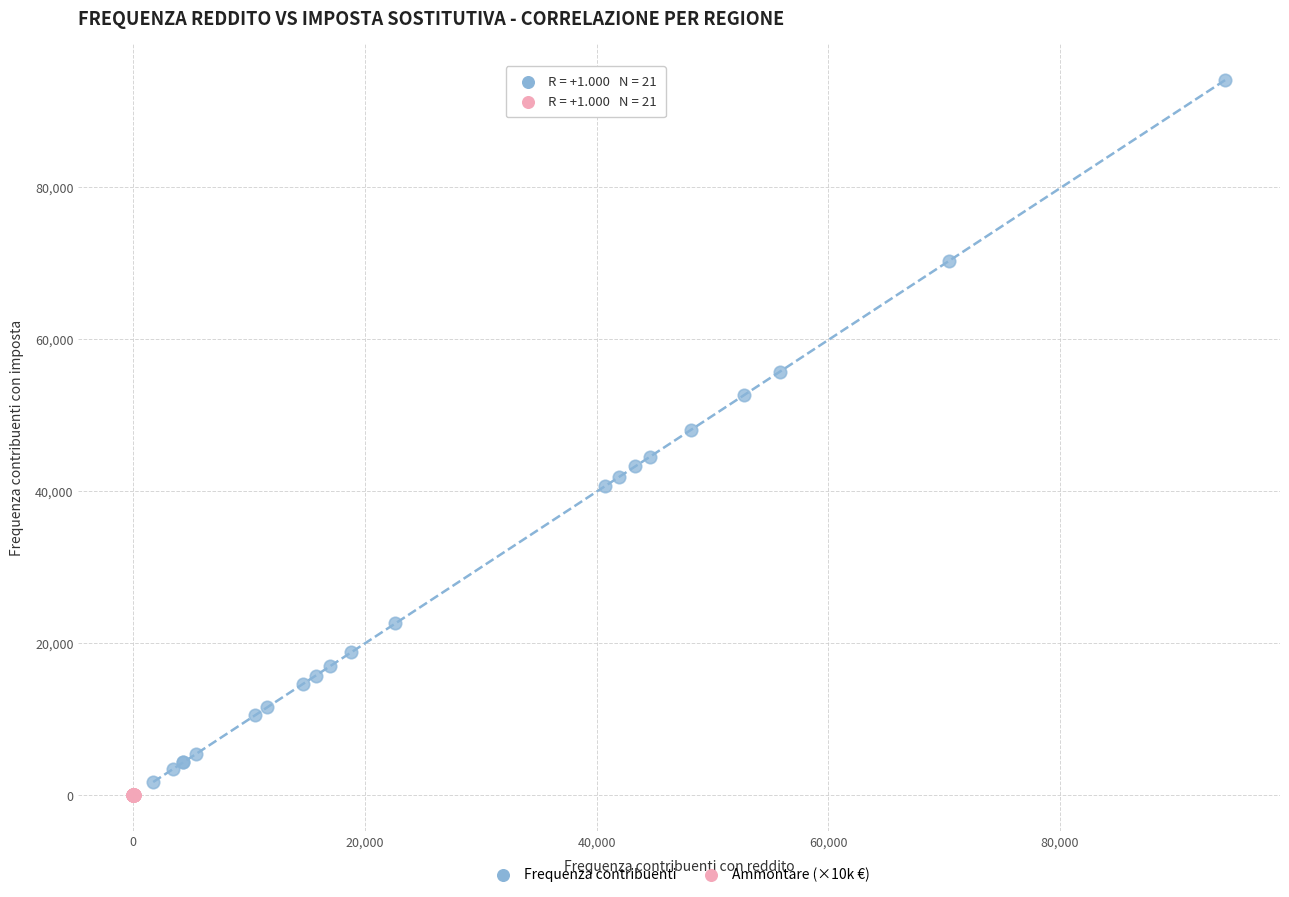

What are all the series names shown in the legend?

Frequenza contribuenti, Ammontare (×10k €)